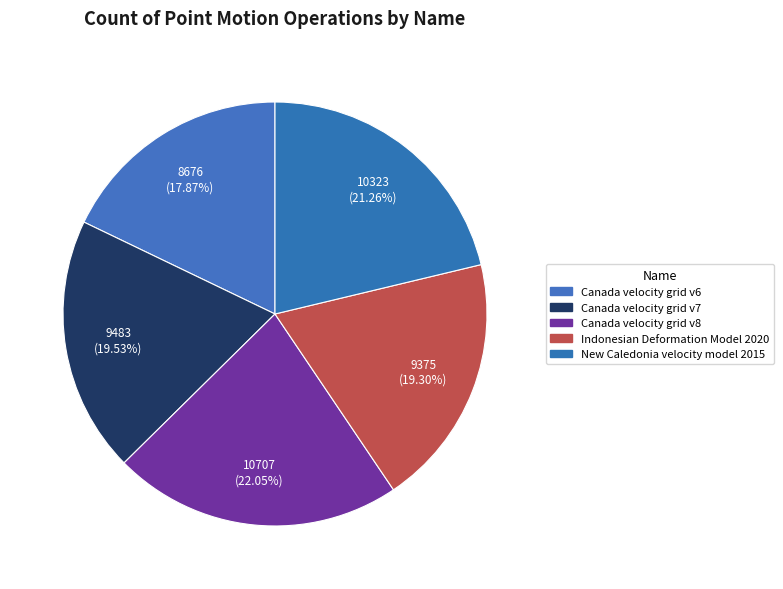

To the nearest percent, what percentage of the pie is Canada velocity grid v7?

20%